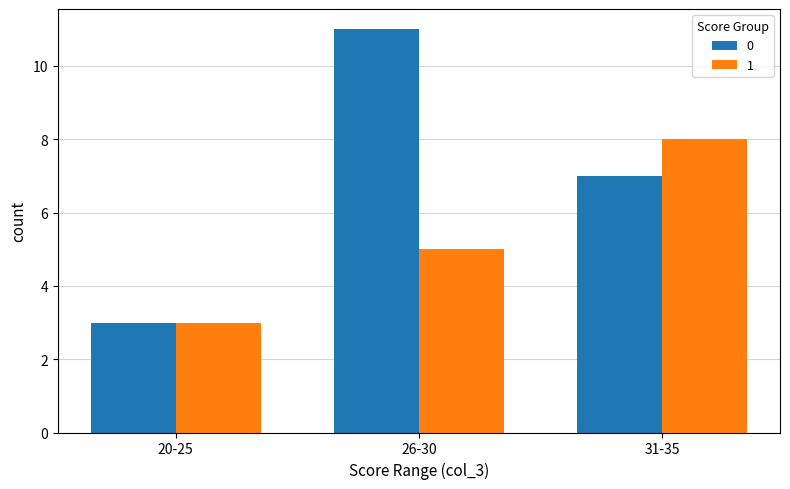

The value of 0 at 26-30 is 11. True or false?

True